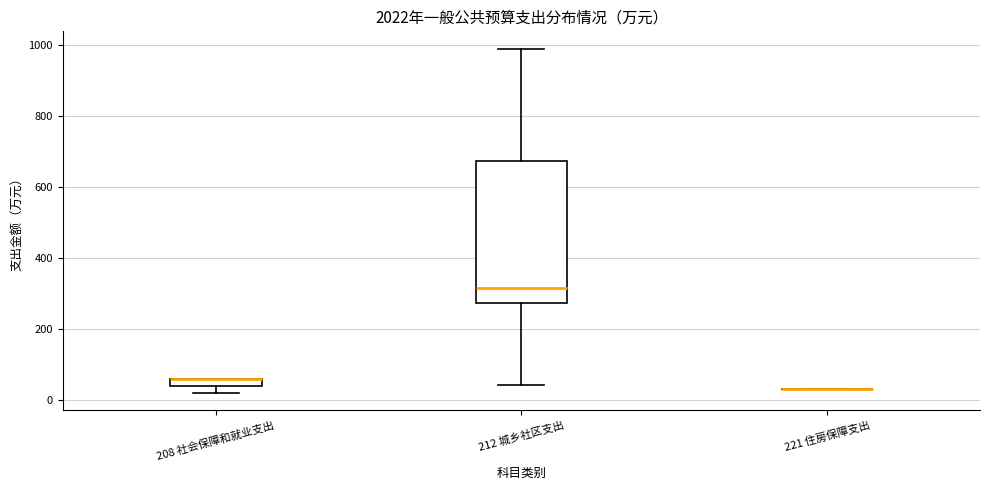

Comparing the boxes themselves (not the whiskers), which one is the tallest?

212 城乡社区支出